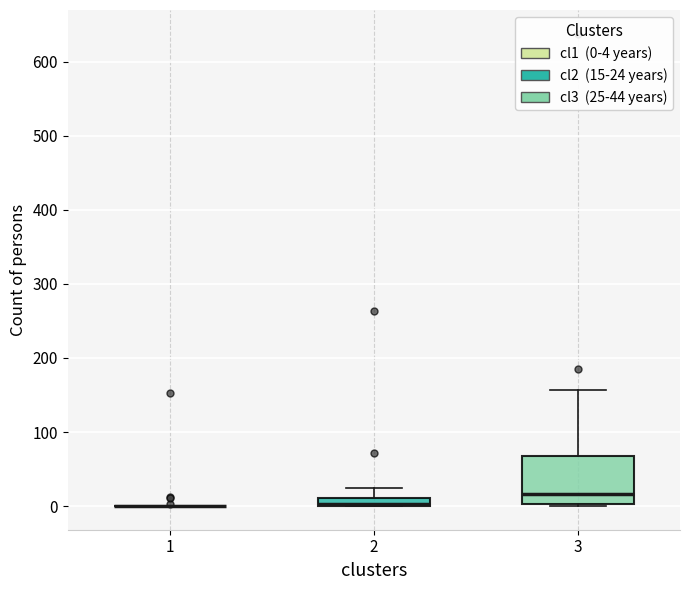

Which box is the tallest, from its lower edge to its upper edge?

3